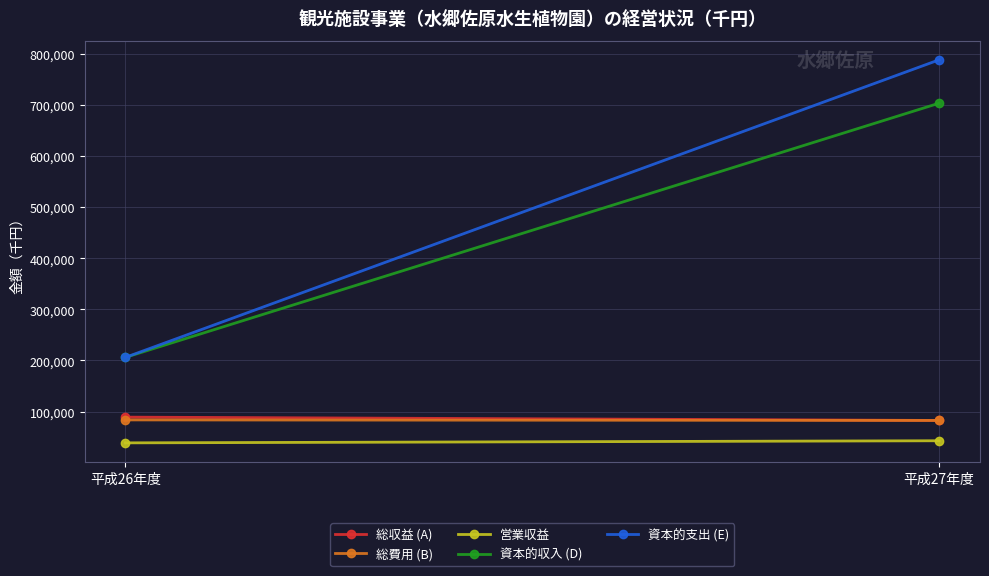

At which category is the sum across all series the highest?

平成27年度